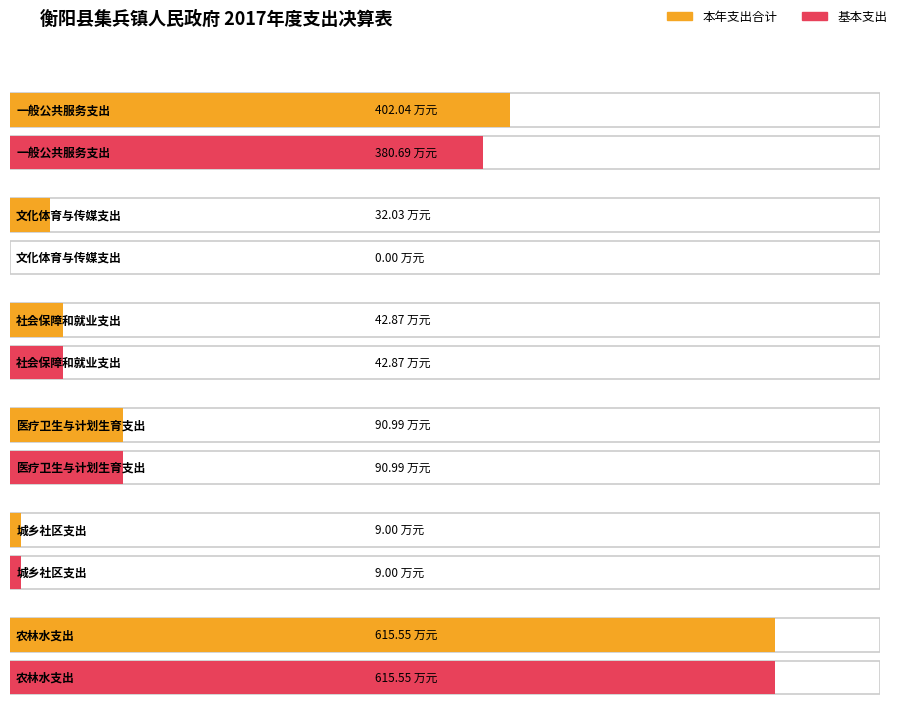

At 农林水支出, list the series in order from smallest to largest.

本年支出合计, 基本支出